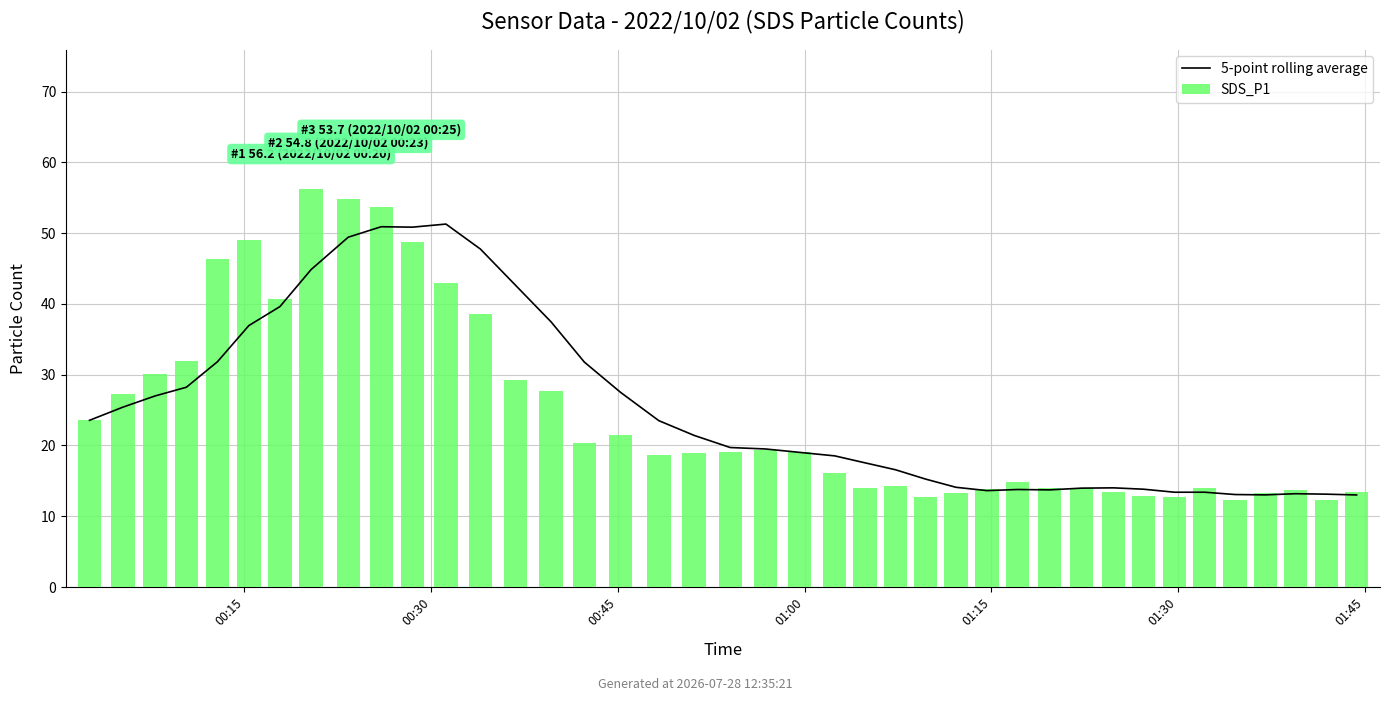

Which series has the largest range (max minus min)?

SDS_P1